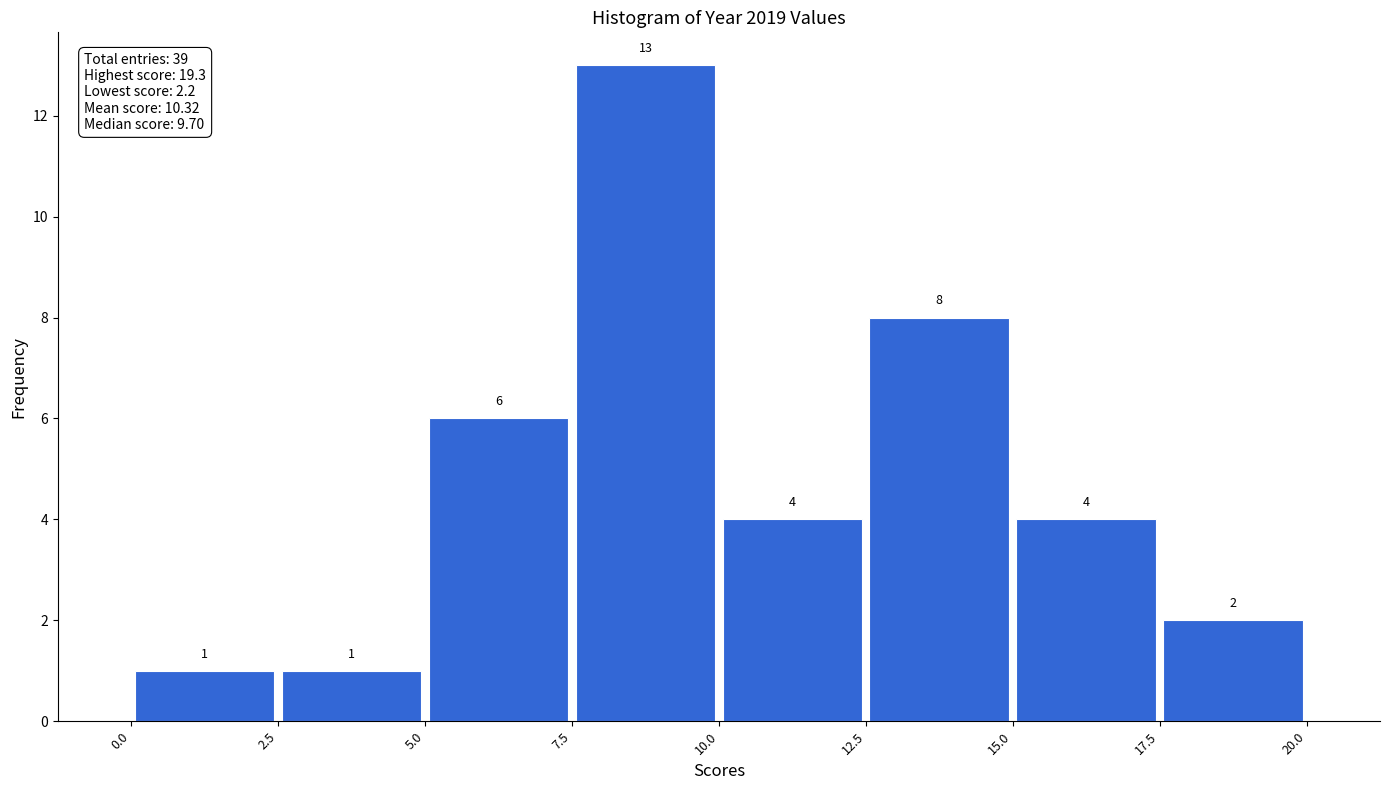

Reading left to right, transcribe this chart: for each bar, give the range it covers on the x-axis and its height.

0.0 to 2.5: 1
2.5 to 5.0: 1
5.0 to 7.5: 6
7.5 to 10.0: 13
10.0 to 12.5: 4
12.5 to 15.0: 8
15.0 to 17.5: 4
17.5 to 20.0: 2